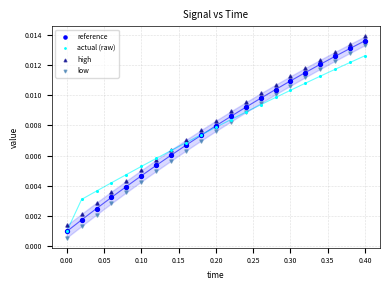

What are all the series names shown in the legend?

reference, actual (raw), high, low